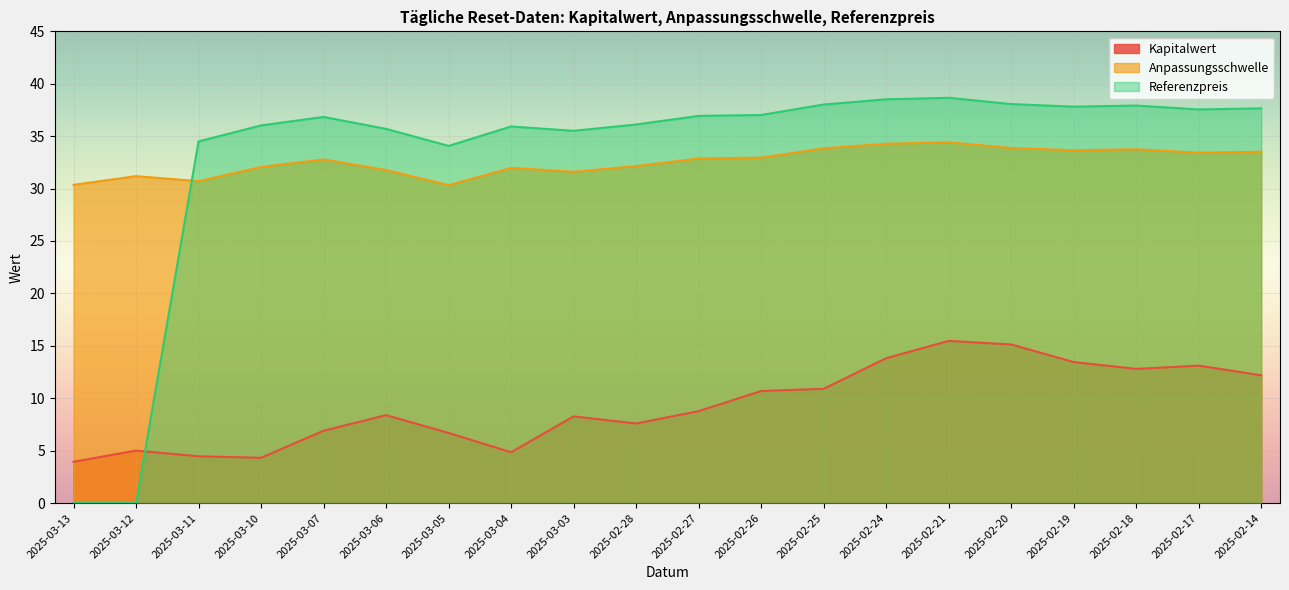

At which category does Kapitalwert reach its first local valley?

2025-03-10